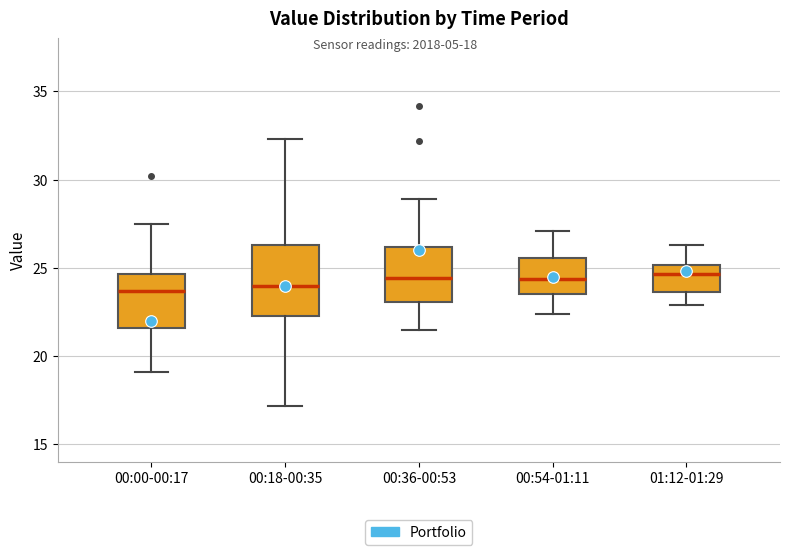

Reading left to right, read every box against the y-axis: the position of its median line, the range the box covers, and the ends of its whiskers. The values are not printed on the chart, so give them approximately, as read against the axis.

00:00-00:17: median 23.5, box 21.5 to 24.5, whiskers 19.0 to 27.5
00:18-00:35: median 24.0, box 22.5 to 26.5, whiskers 17.0 to 32.5
00:36-00:53: median 24.5, box 23.0 to 26.0, whiskers 21.5 to 29.0
00:54-01:11: median 24.5, box 23.5 to 25.5, whiskers 22.5 to 27.0
01:12-01:29: median 24.5, box 23.5 to 25.0, whiskers 23.0 to 26.5